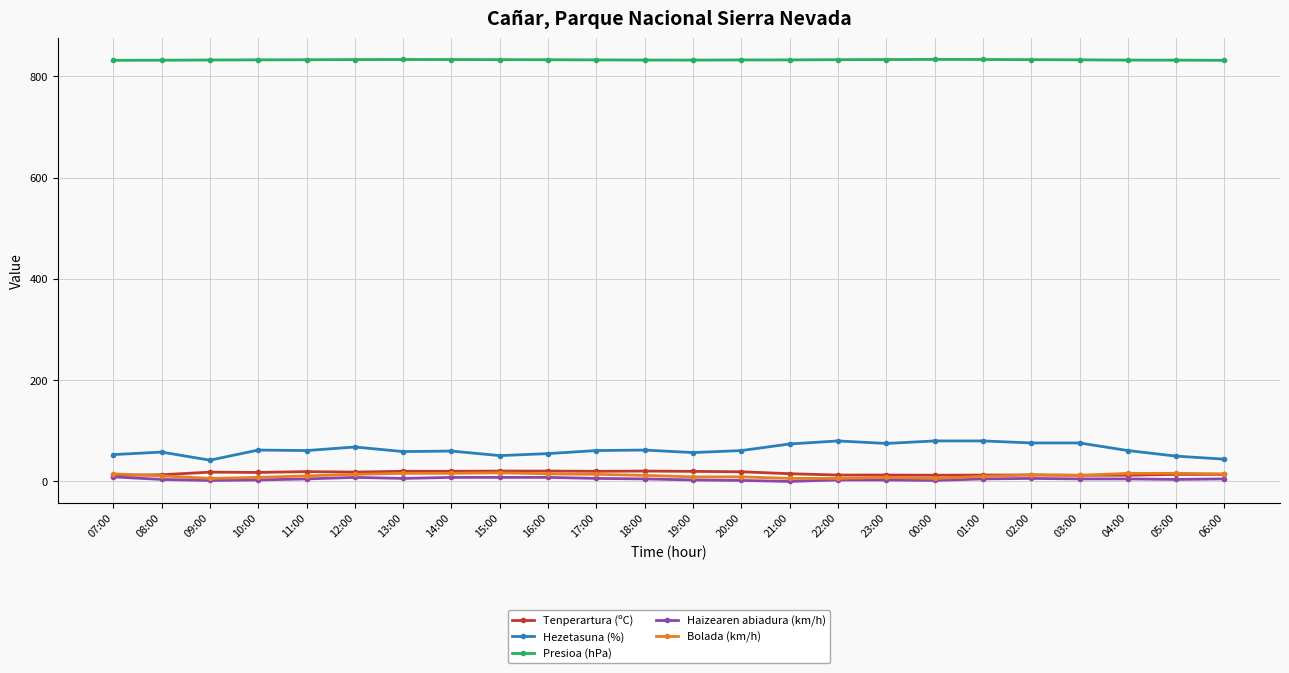

How many lines are shown in the chart?

5